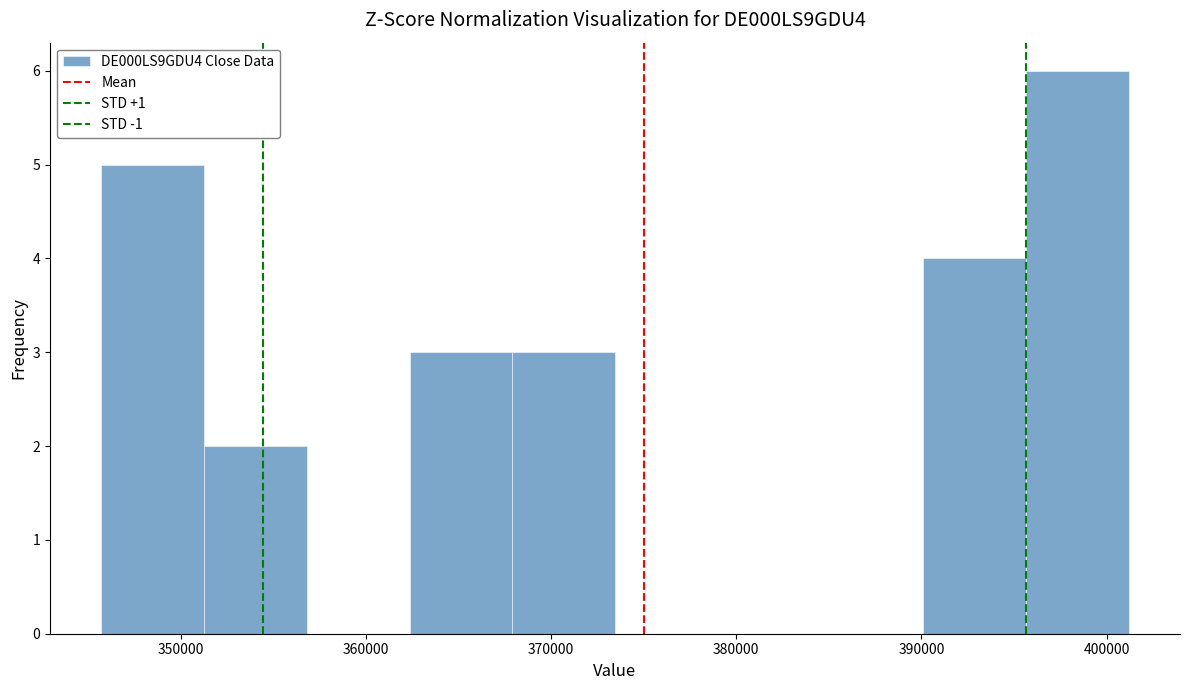

Reading left to right, transcribe this chart: for each bar, give the range it covers on the x-axis and its height. Neither the bar edges nor the heights are printed on the chart, so give them approximately, as read against the axes.

346000 to 351000: 5
351000 to 357000: 2
357000 to 362000: 0
362000 to 368000: 3
368000 to 373000: 3
373000 to 379000: 0
379000 to 385000: 0
385000 to 390000: 0
390000 to 396000: 4
396000 to 401000: 6